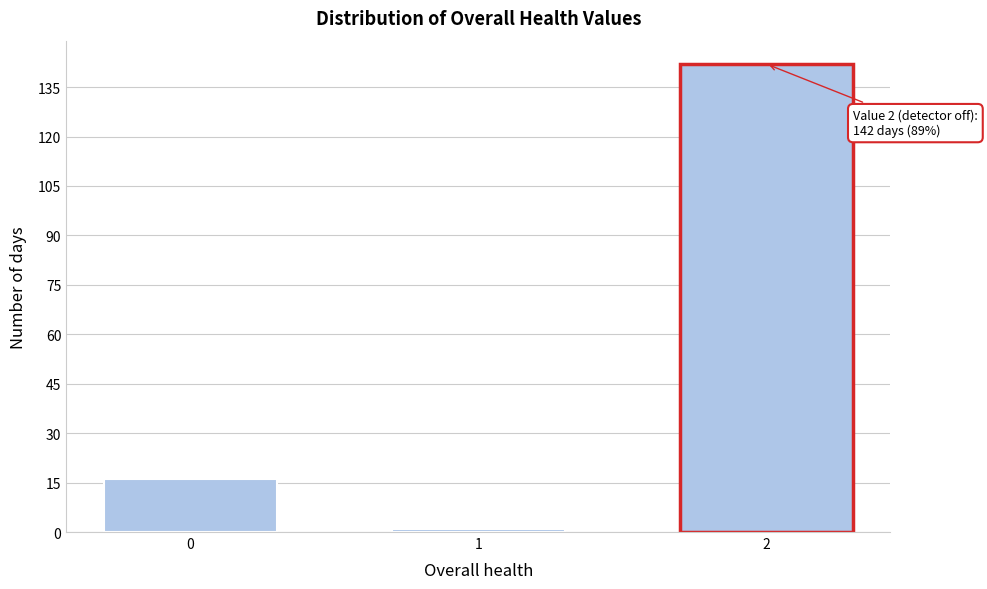

Reading left to right, transcribe all the data shown in this chart.

16	1	142